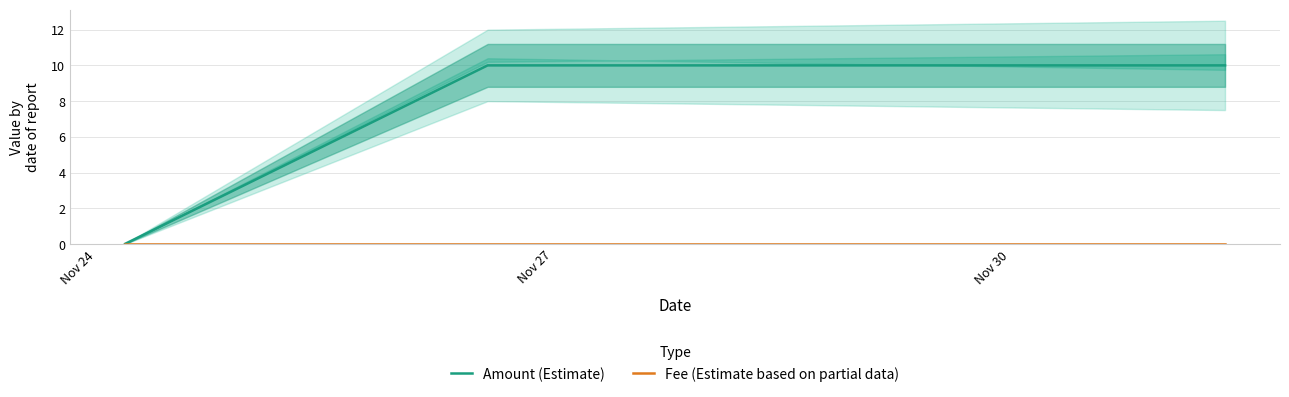

Is it true that Amount (Estimate) equals 10.0 at Nov 30?

True